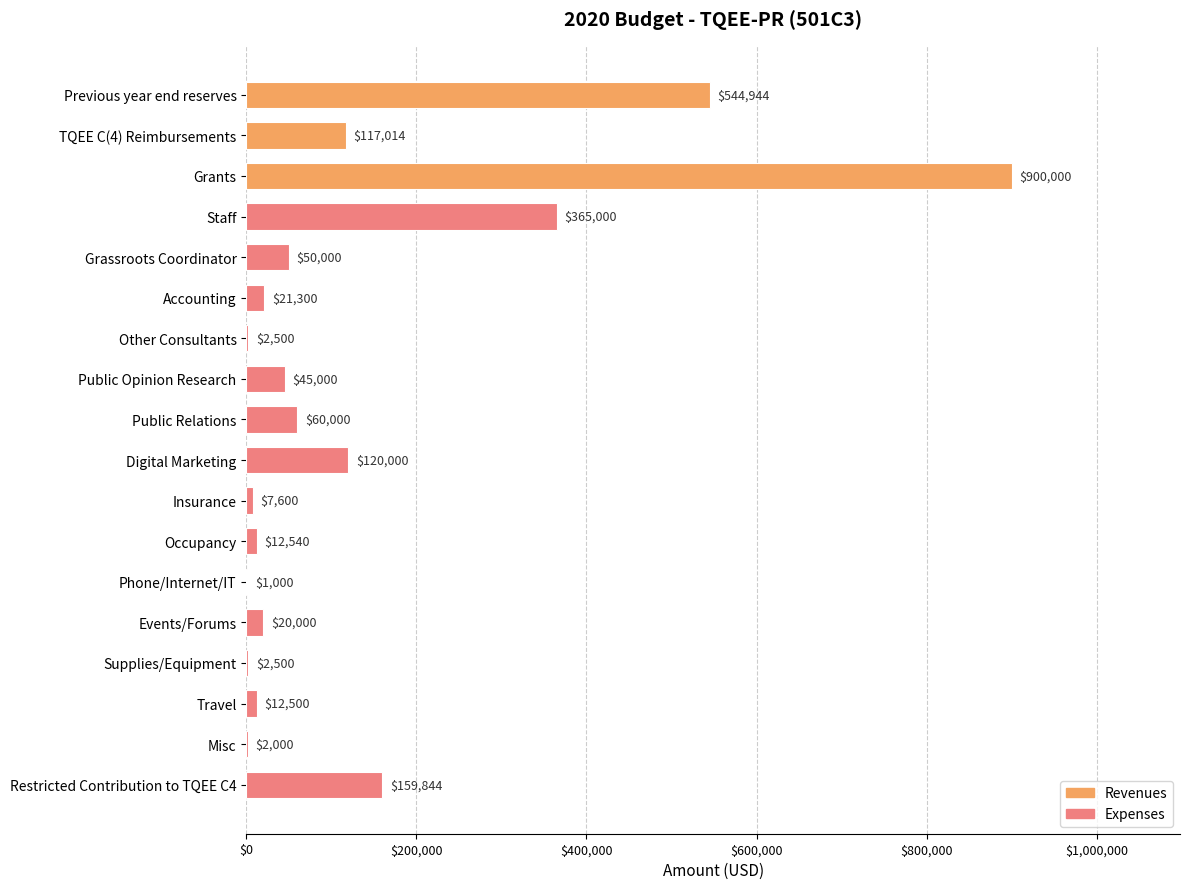

Is it true that the value at Digital Marketing is 176368?

False